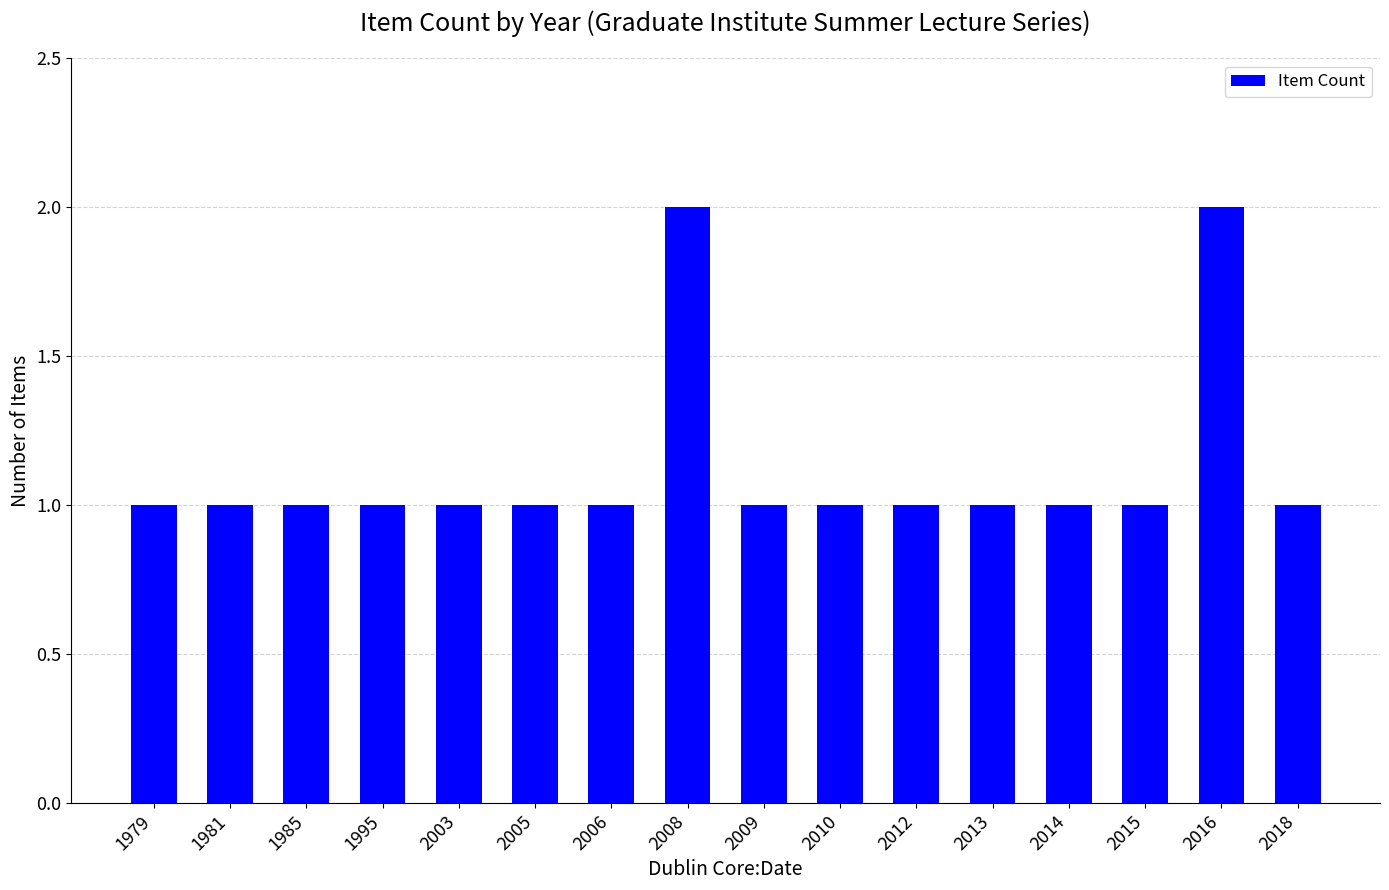

What is the average value?

1